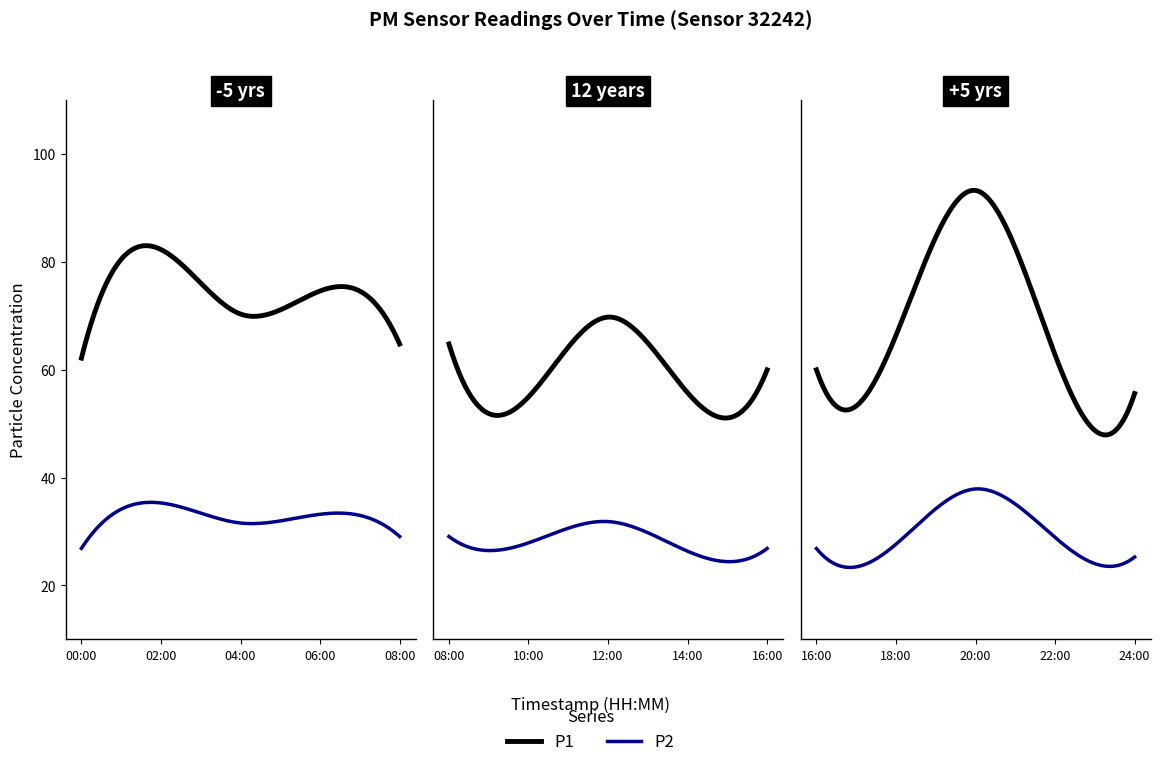

Which series changed the most between 04:00 and 12:00?

P1